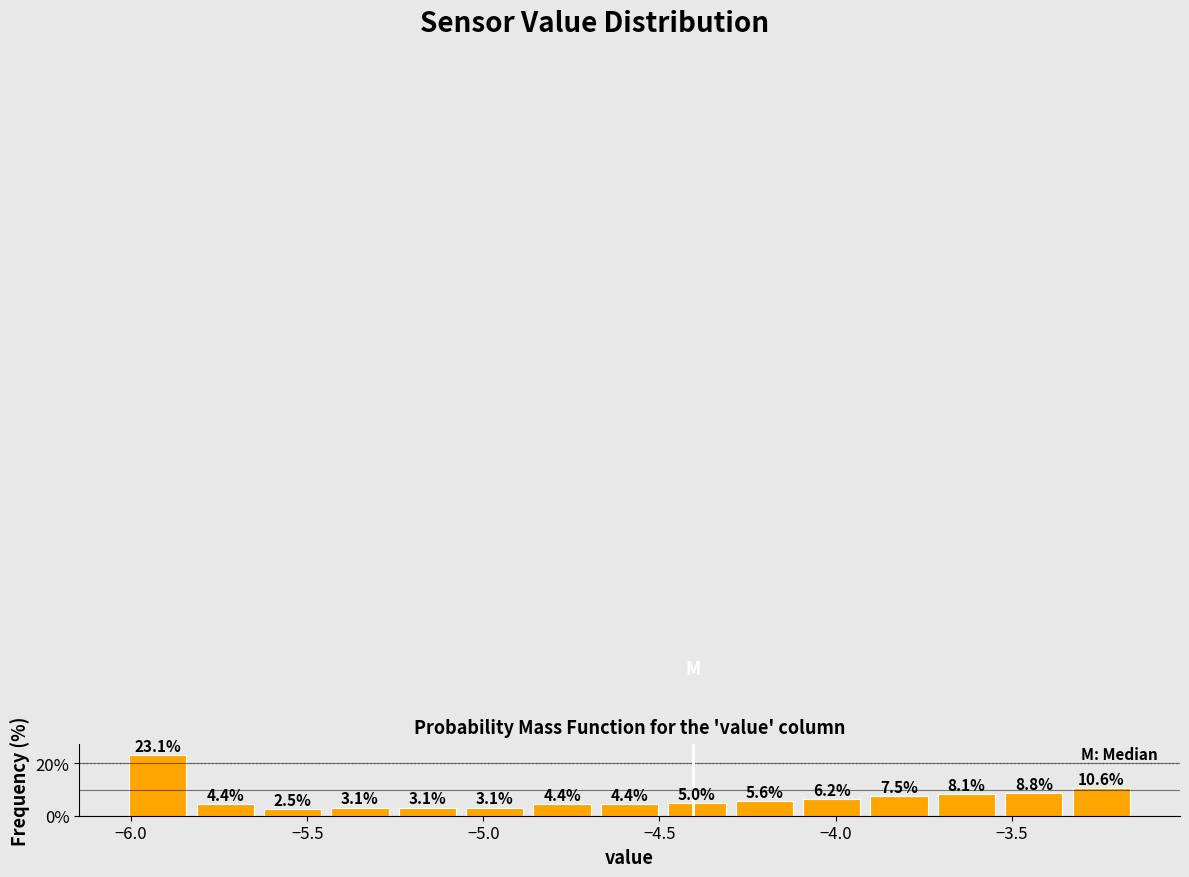

Read against the x-axis, roughly where is the centre of the tallest bar?

-5.90